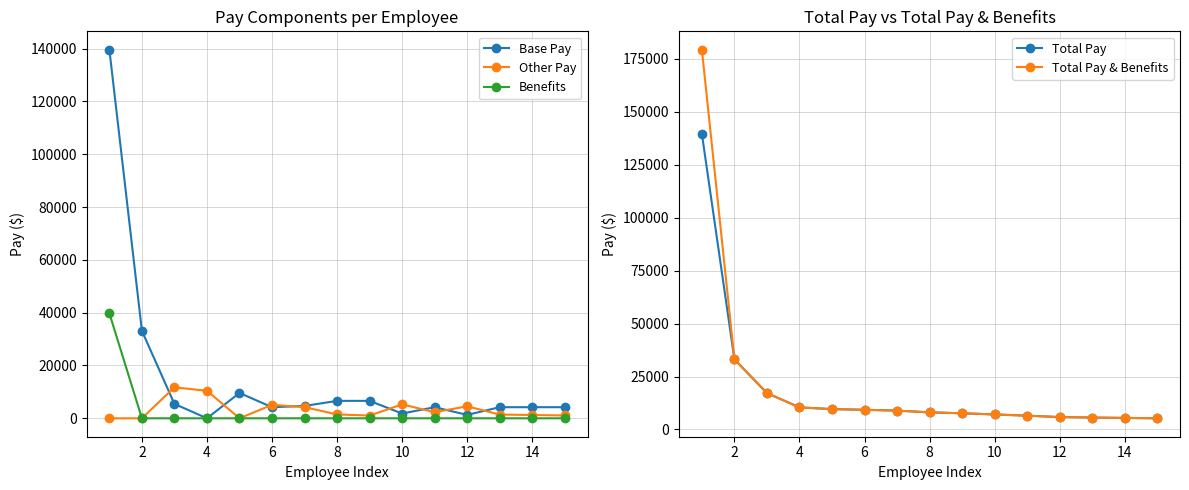

True or false: Base Pay has more than 0 points higher than both neighbors.

True